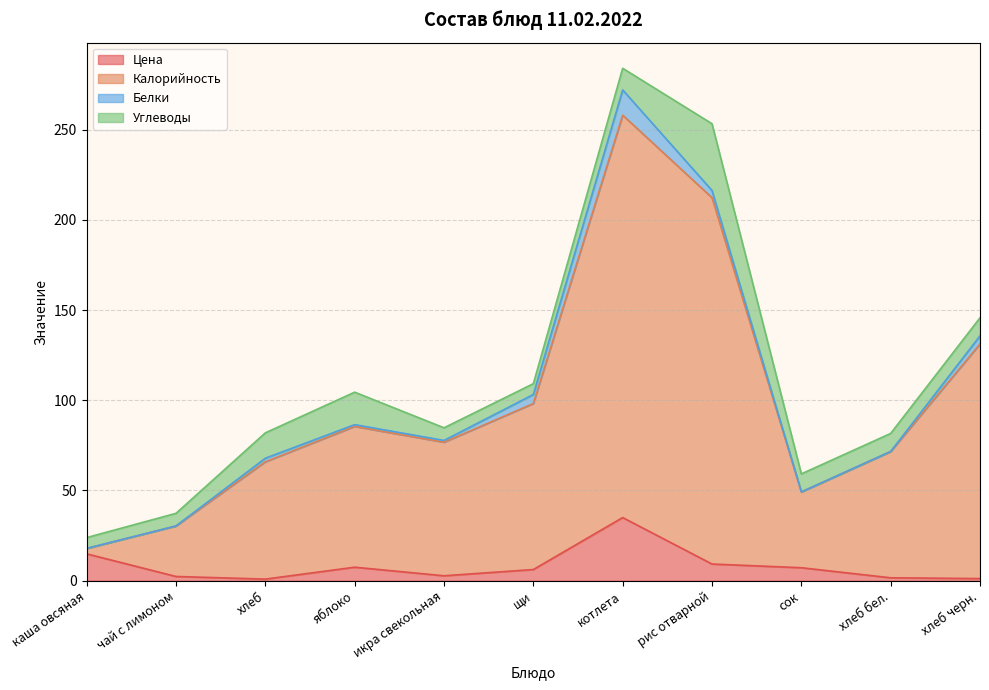

What is the value of the Цена point at the 7th from the left?

35.0